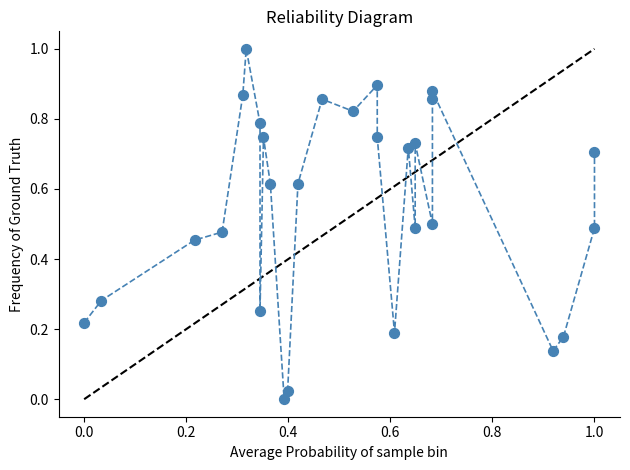

What is the range of X values (max minus min)?

1.0